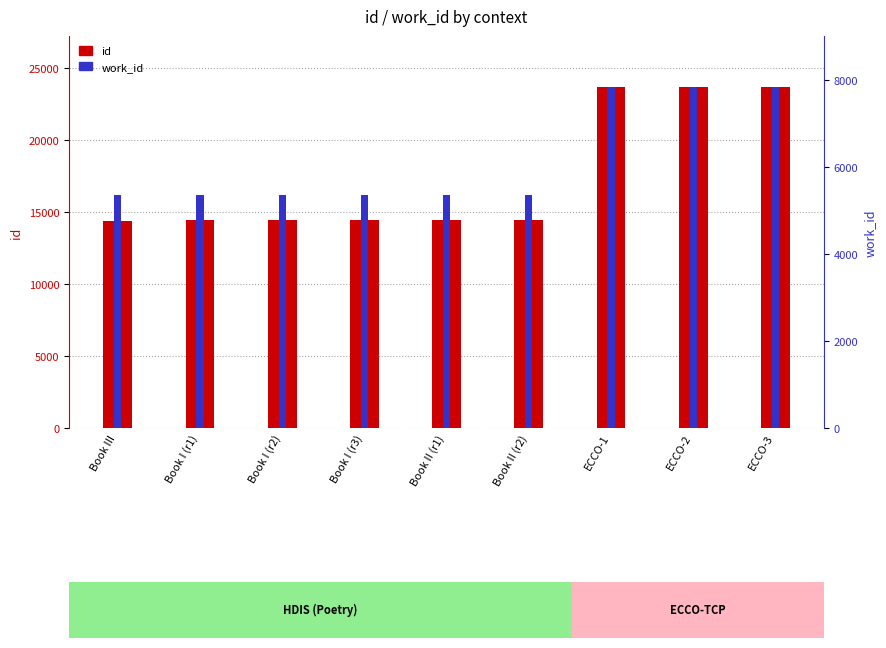

What is the value of the work_id bar at the 6th from the left?

5366